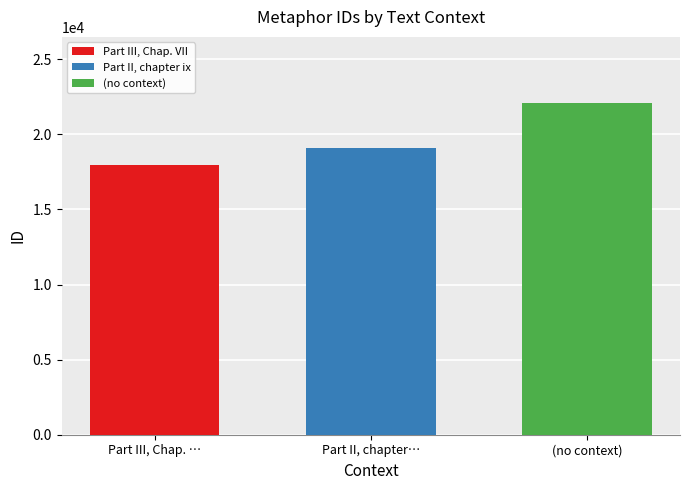

The value of Part II, chapter ix at Part II, chapter… is 27887. True or false?

False